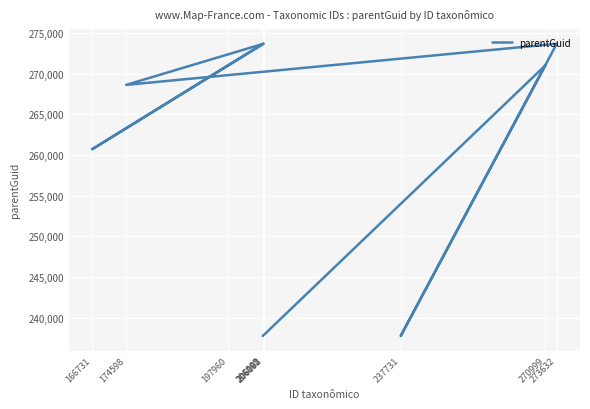

True or false: there are more than 1 points higher than both neighbors.

True